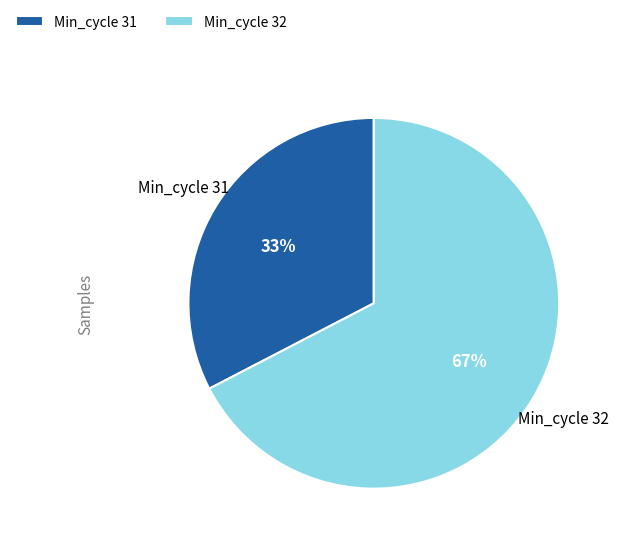

Does Min_cycle 31 represent more than half of the total?

No